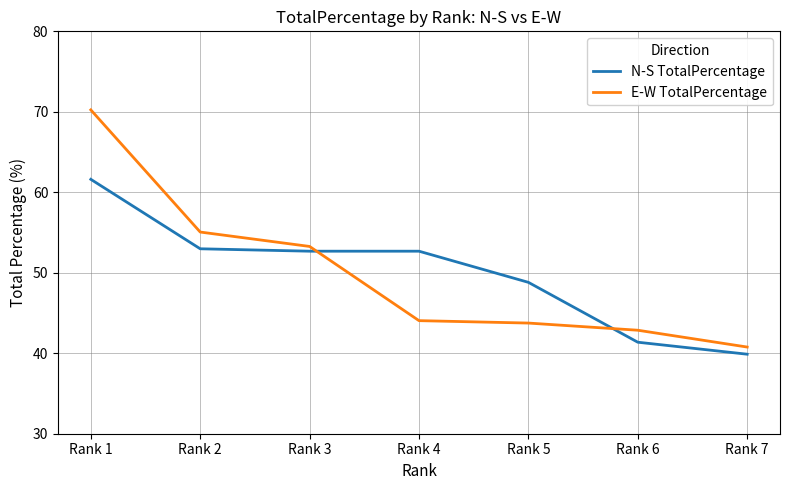

Between which two adjacent categories do N-S TotalPercentage and E-W TotalPercentage first intersect?

Rank 3 and Rank 4